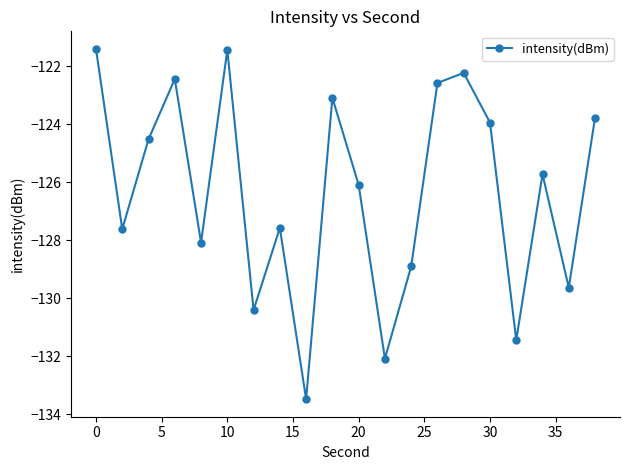

What is the difference between the maximum and second lowest values?

10.7